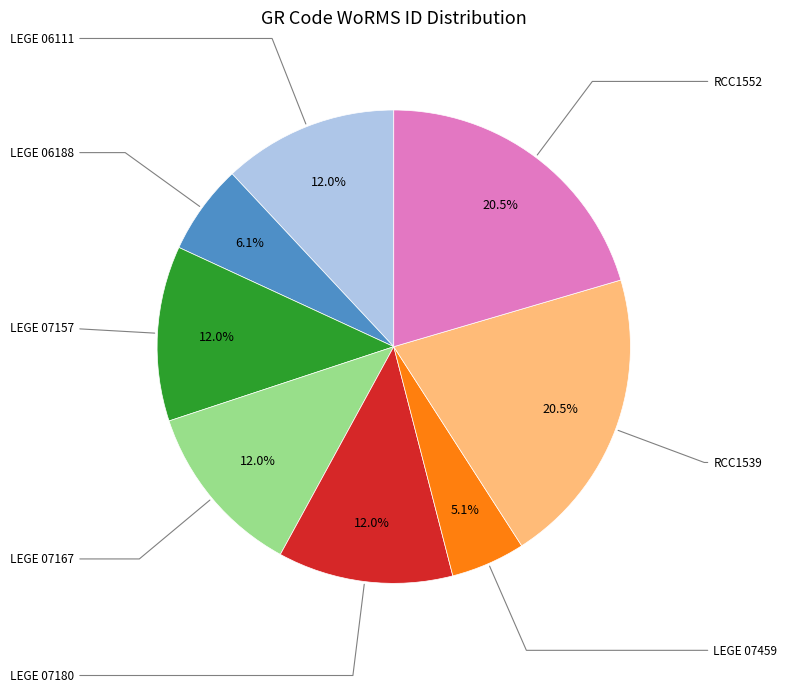

Is there any slice that represents more than half of the pie?

No